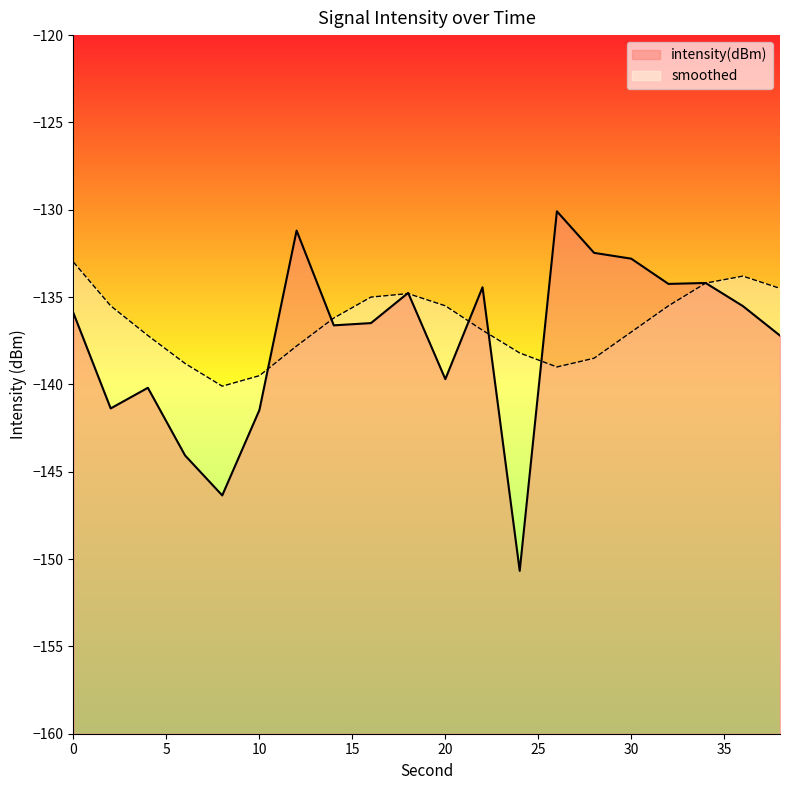

At which category does intensity(dBm) reach its first local valley?

2